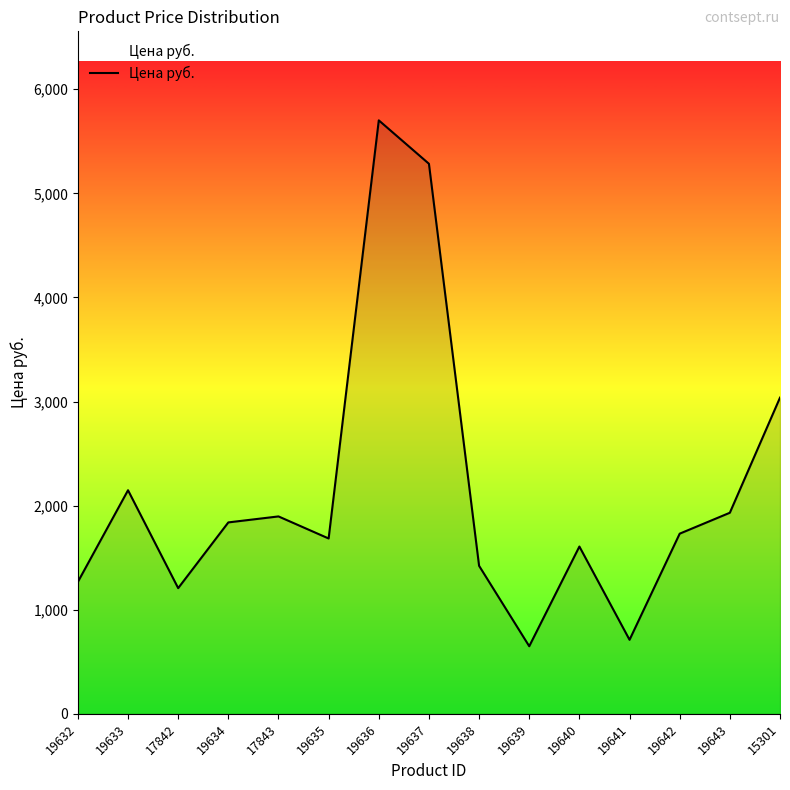

Approximately how many times larger is the value at 19632 compared to 19642?

0.7